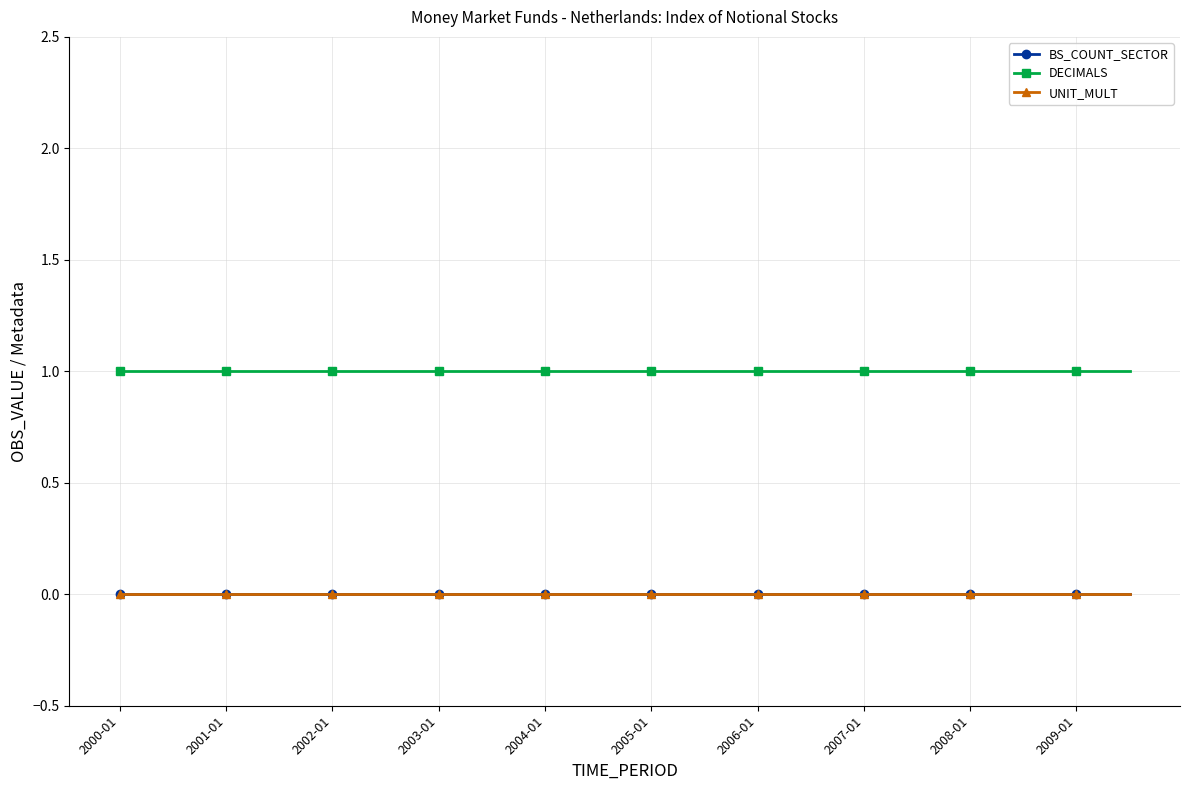

At how many categories does at least one series exceed 0?

20